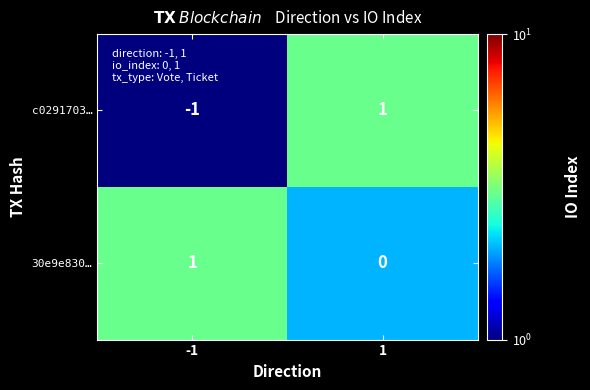

The value of 30e9e830… at 1 is 0. True or false?

True